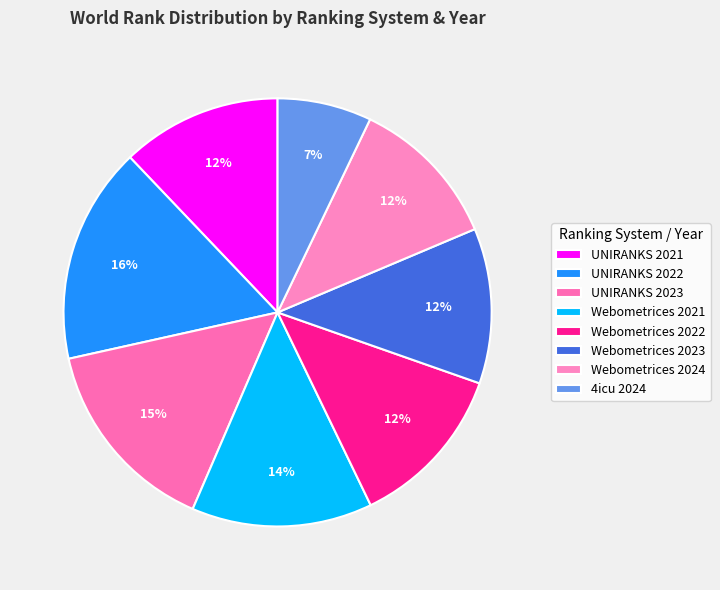

How many segments does this pie chart have?

8